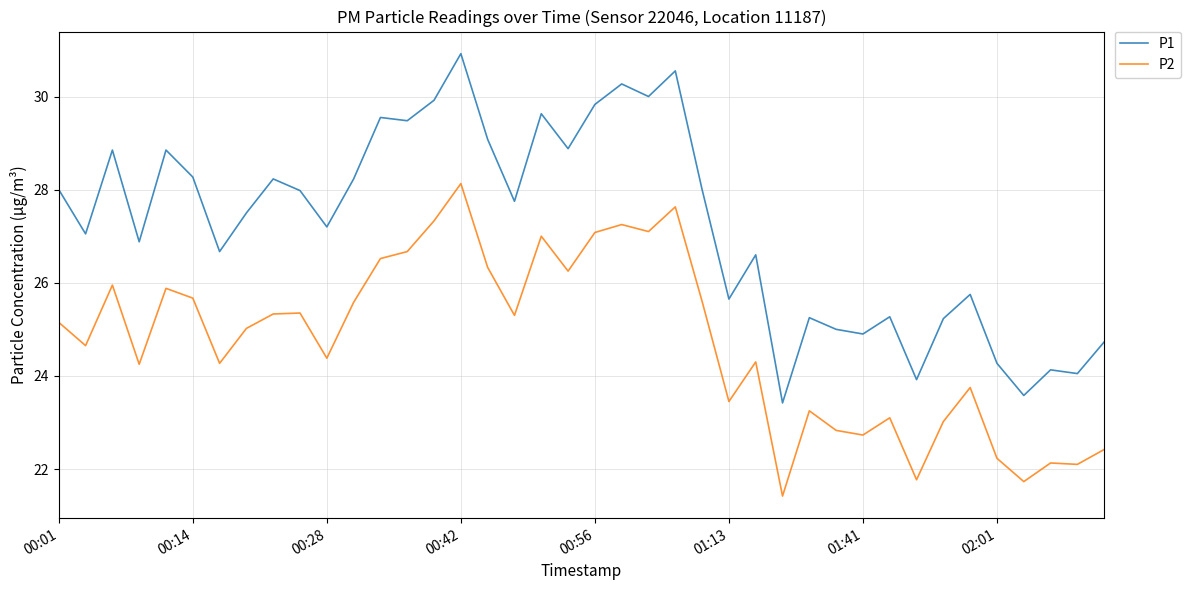

Which series has the largest total across all categories?

P1